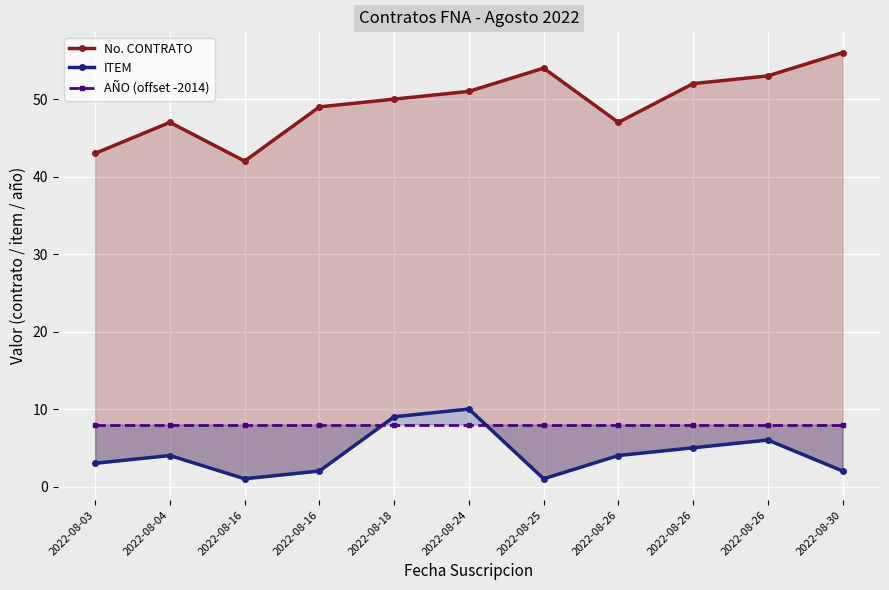

Which series changed the most between 2022-08-18 and 2022-08-24?

No. CONTRATO